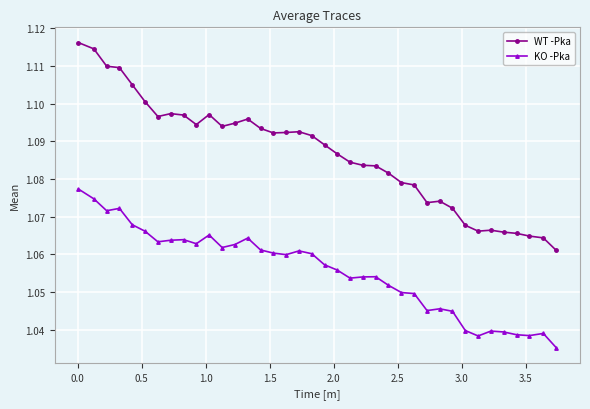

At how many categories does at least one series exceed 1?

38